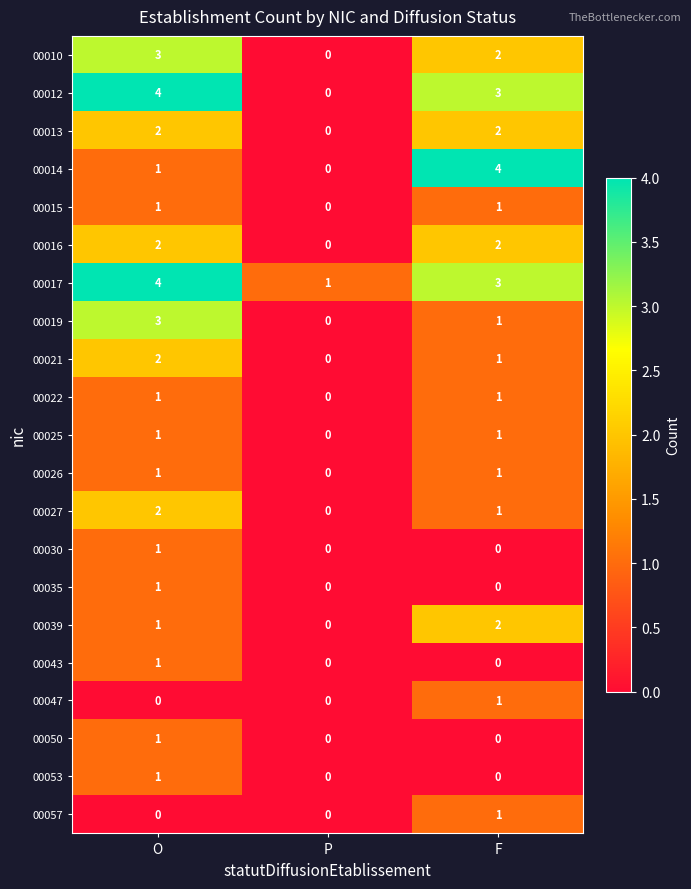

The 00012 series shows 4 at O. True or false?

True